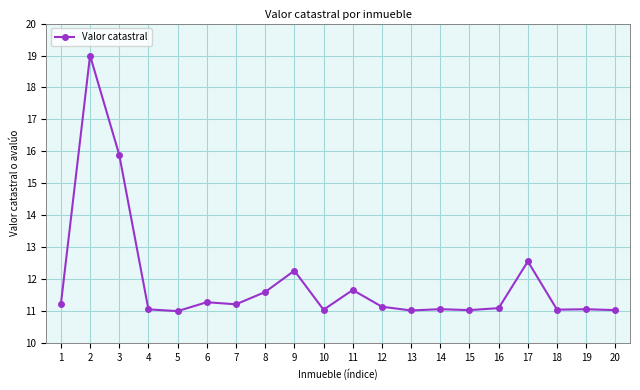

What is the difference between the maximum and minimum values?

8.0